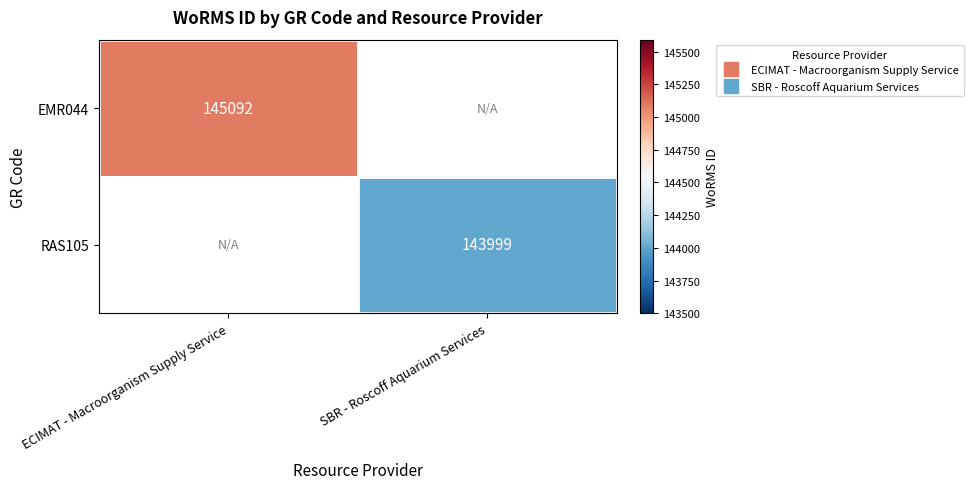

What is the smallest value displayed?

143999.0